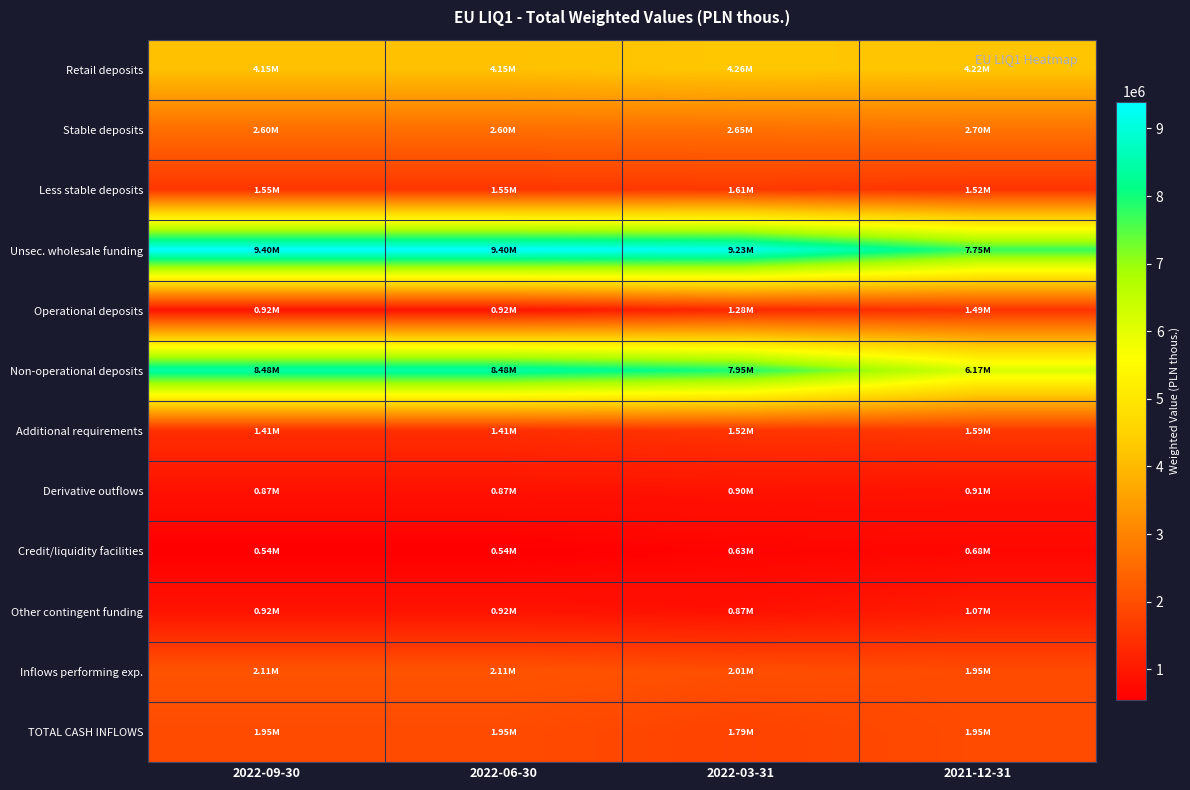

Which series has the widest spread of values?

Non-operational deposits